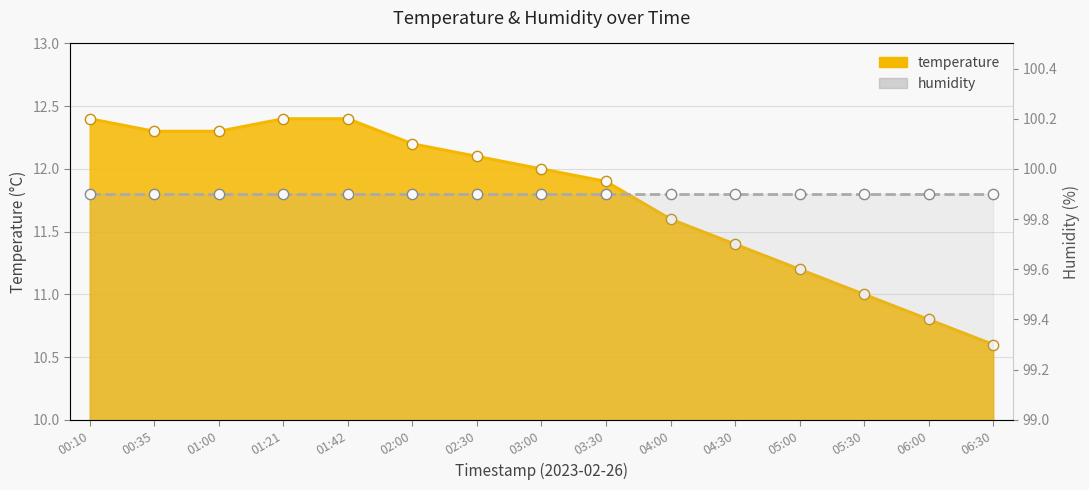

What is the change in value from 01:42 to 02:00?

-0.2